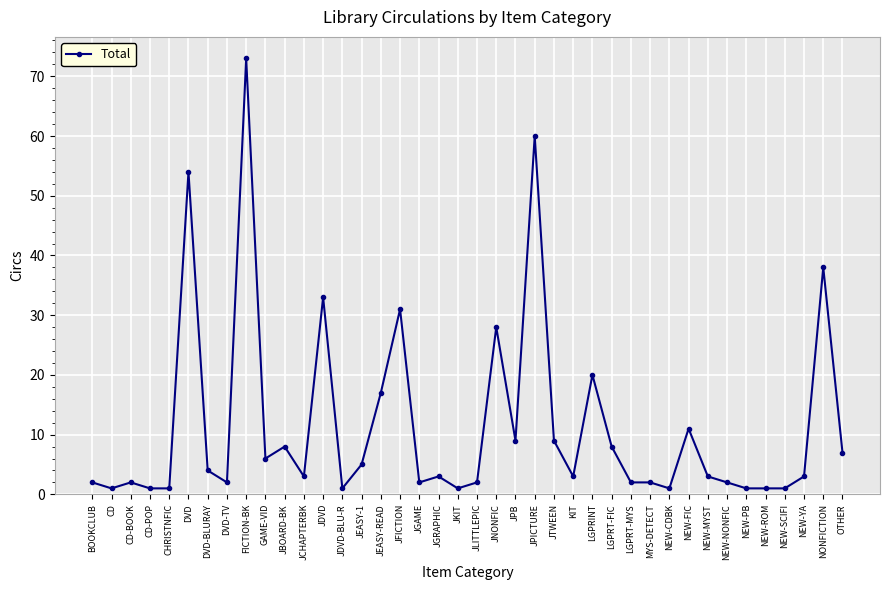

Does the chart display data point markers on the line(s)?

Yes